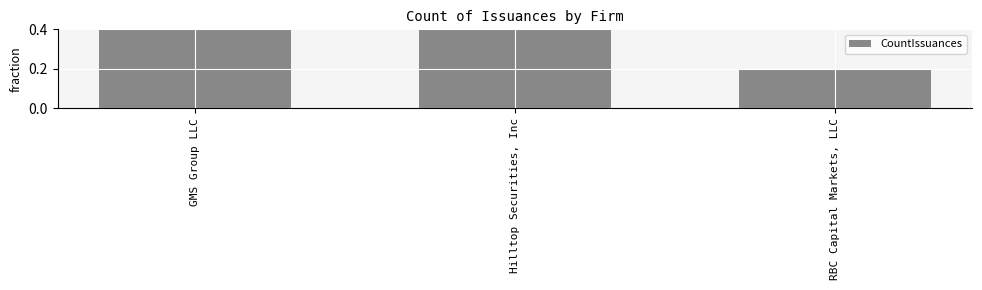

What is the sum of the values at RBC Capital Markets, LLC and GMS Group LLC?

0.6